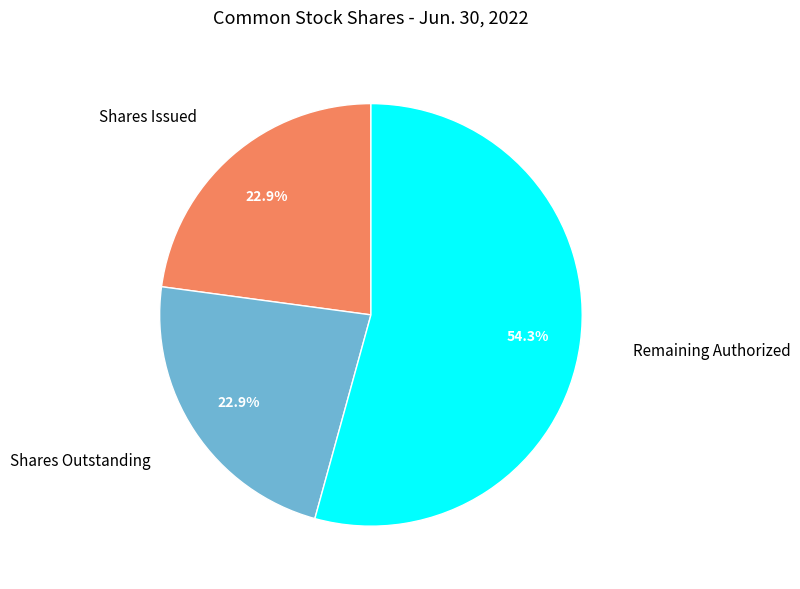

Is it true that Shares Outstanding is 6% of the pie?

False